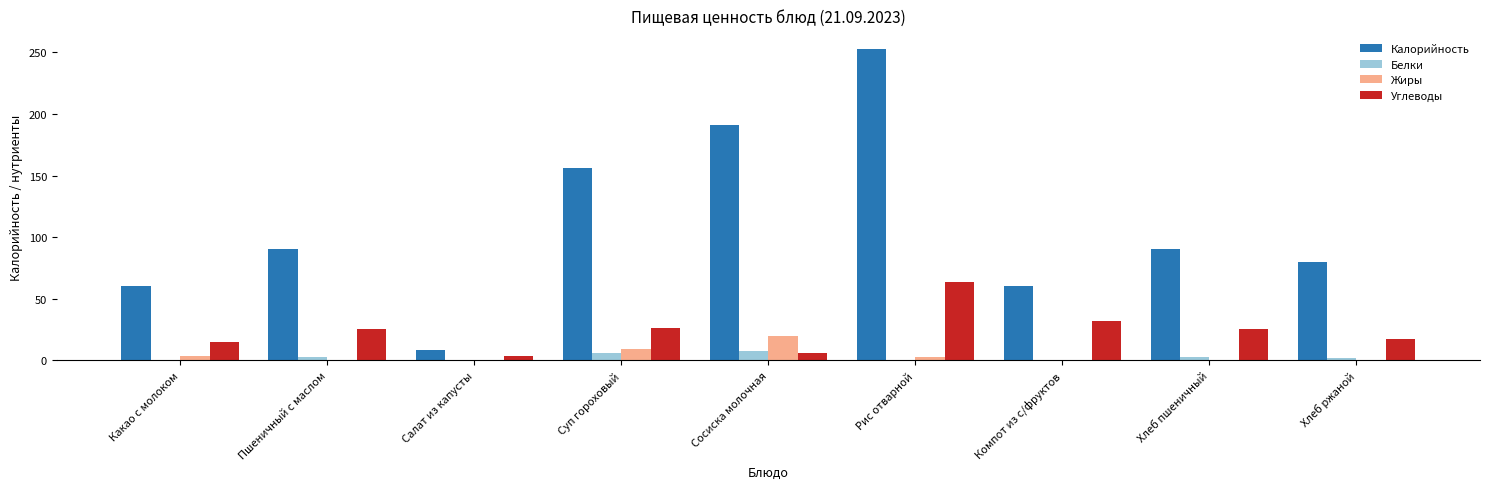

How many groups of bars are there?

9